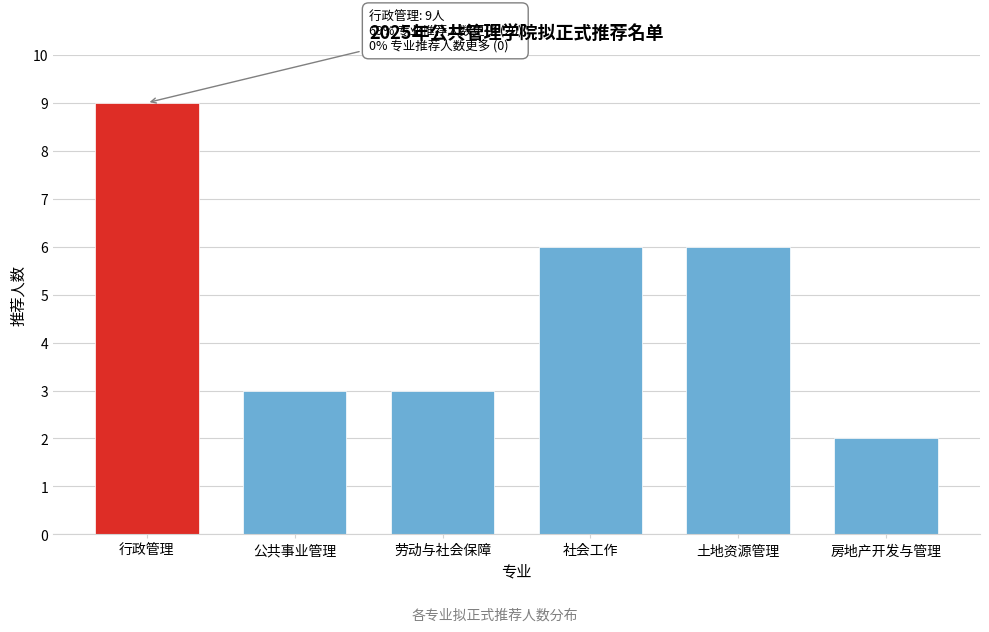

Reading right to left, transcribe all the data shown in this chart.

房地产开发与管理=2	土地资源管理=6	社会工作=6	劳动与社会保障=3	公共事业管理=3	行政管理=9